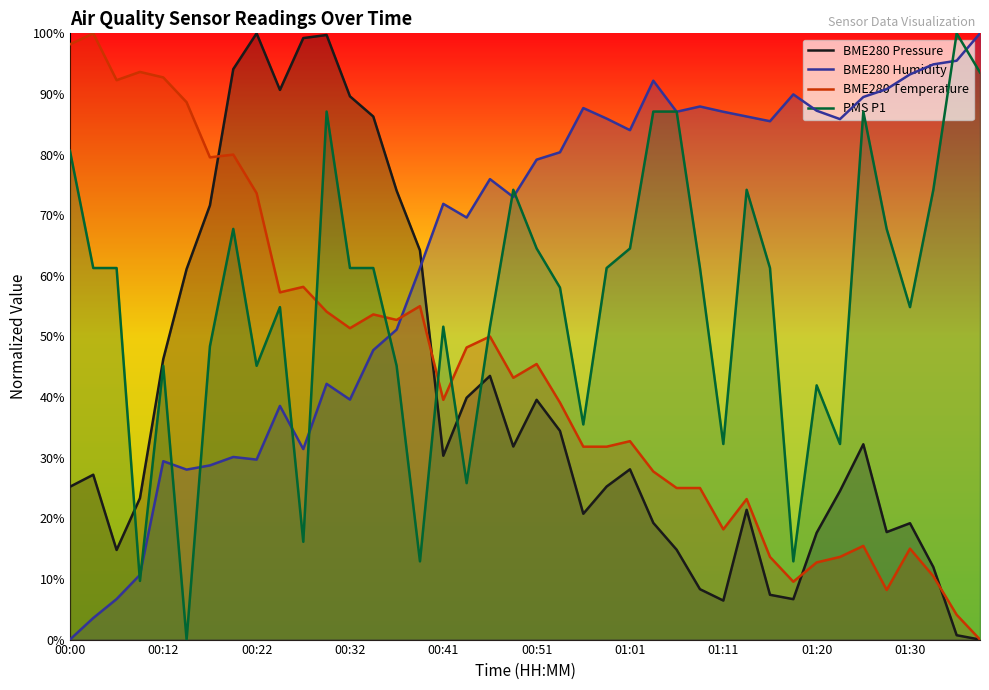

After their last crossing, which series has the higher values: BME280 Pressure or BME280 Temperature?

BME280 Temperature